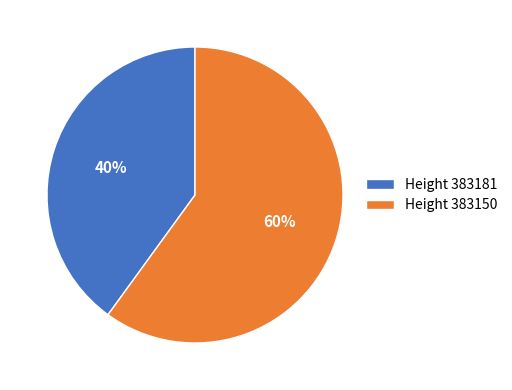

To the nearest percent, what is the combined percentage of Height 383181 and Height 383150?

100%